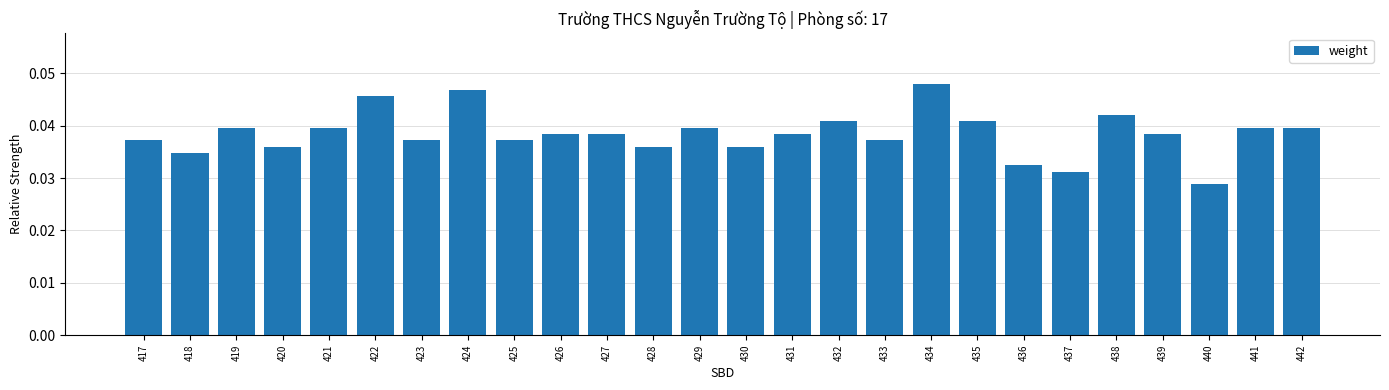

Which label corresponds to the largest value in the chart?

434